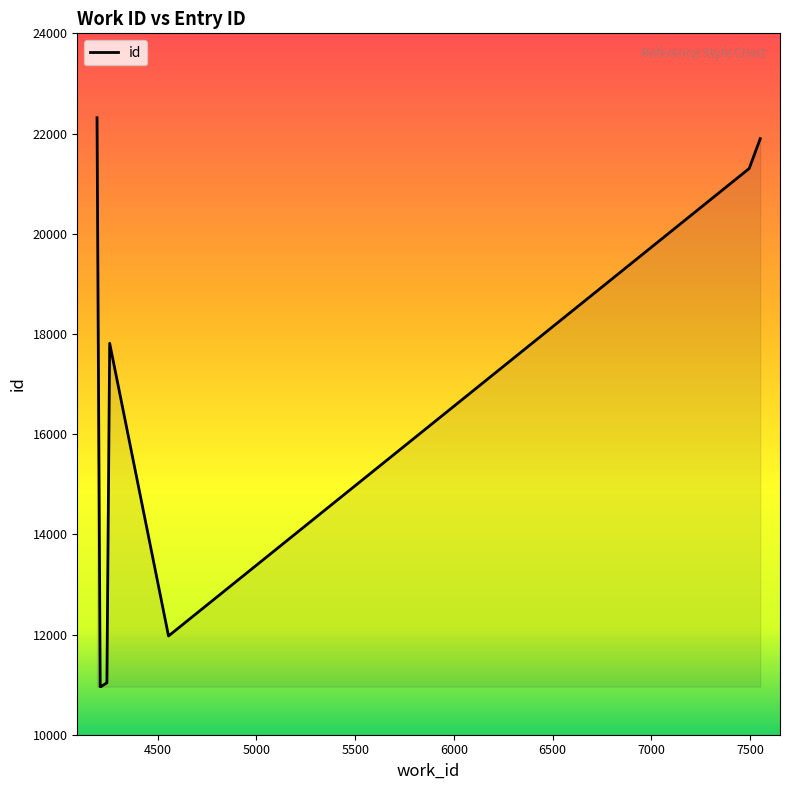

What is the maximum value shown in the chart?

22315